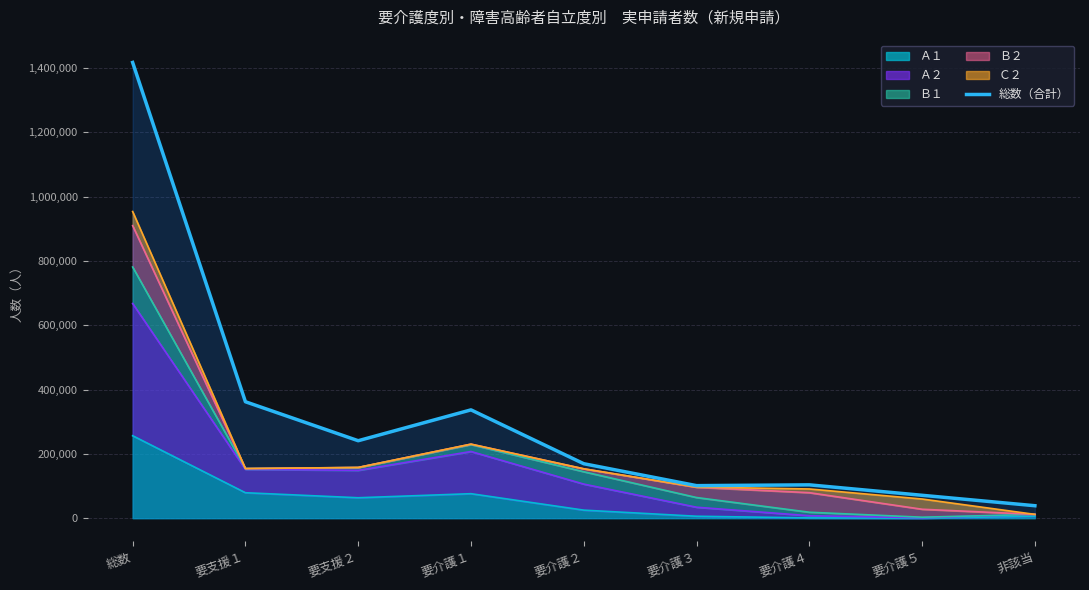

What is the difference between the maximum and minimum values?

1378450